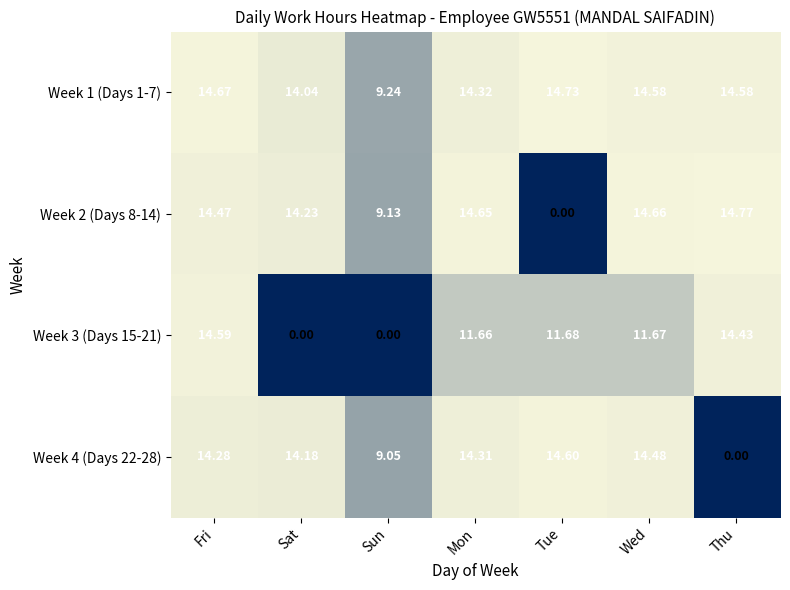

At which category does the chart reach its peak across all series?

Thu